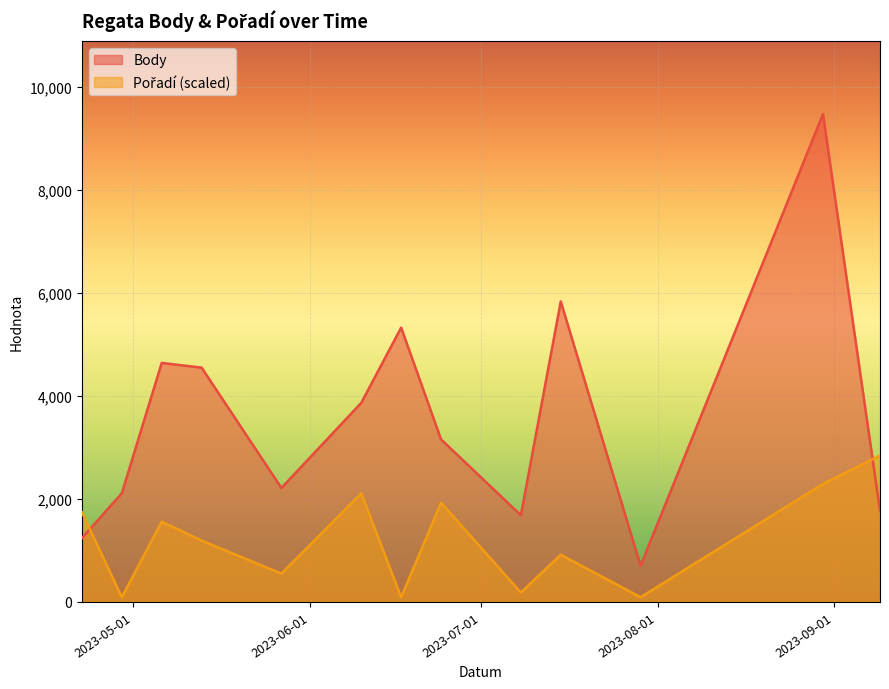

What is the highest value of the Body series?

9473.0